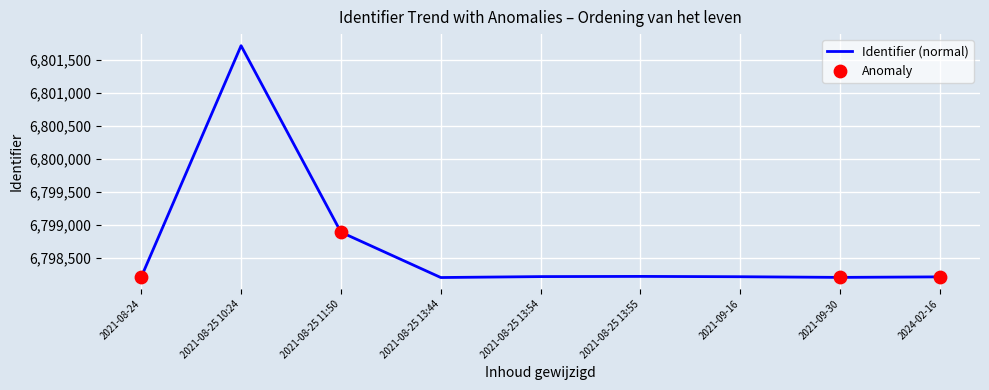

Approximately how many times larger is the value at 2021-08-25 10:24 compared to 2021-08-25 13:54?

1.0